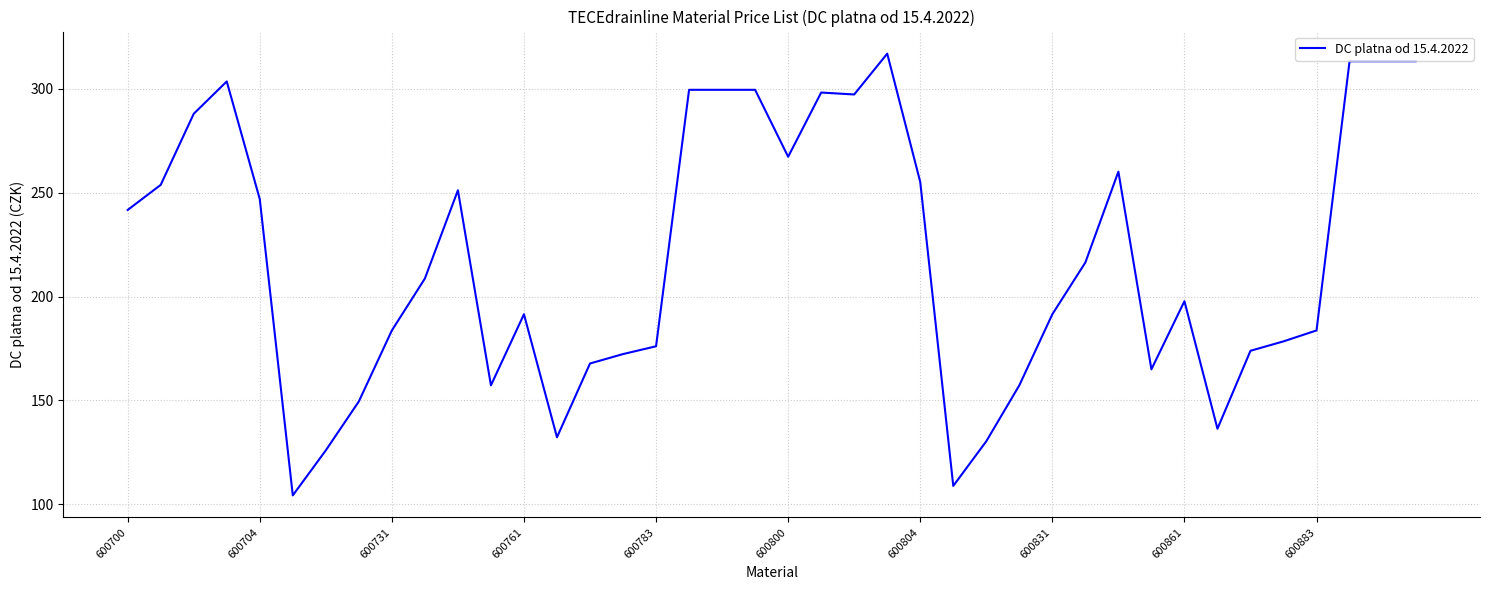

What is the maximum value shown in the chart?

317.0